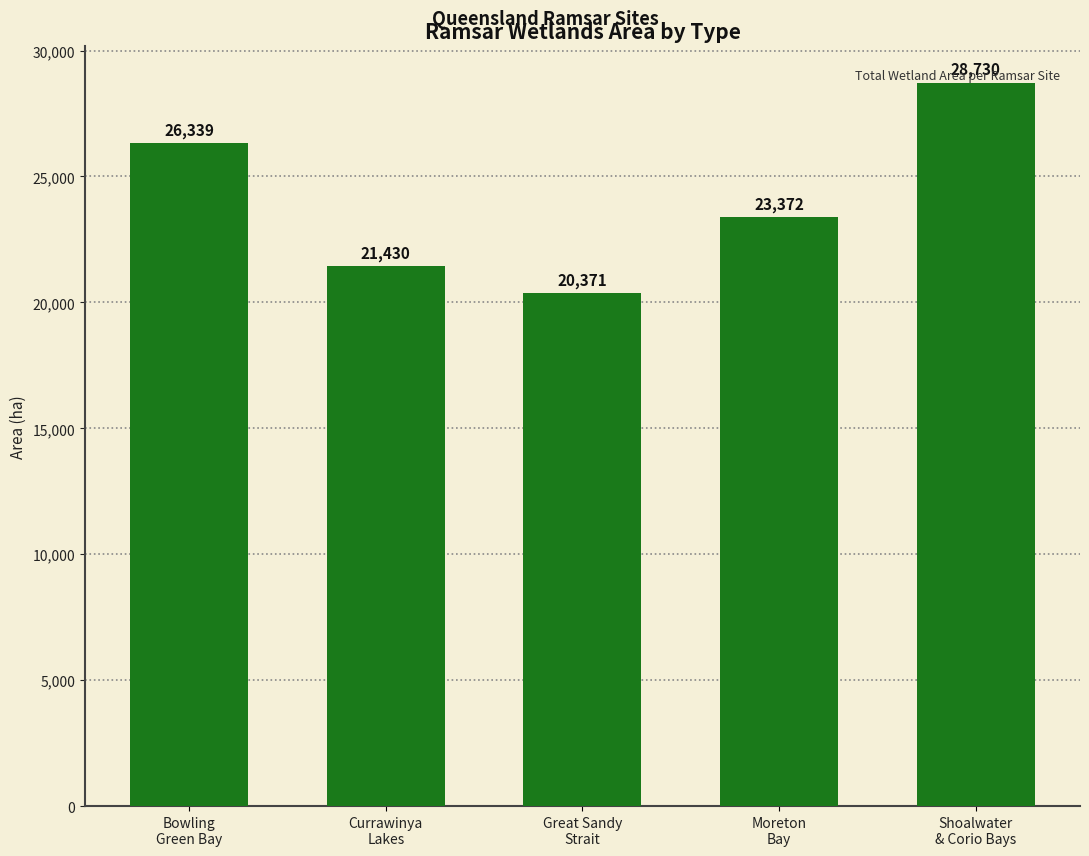

What is the change in value from Great Sandy
Strait to Shoalwater
& Corio Bays?

+8359